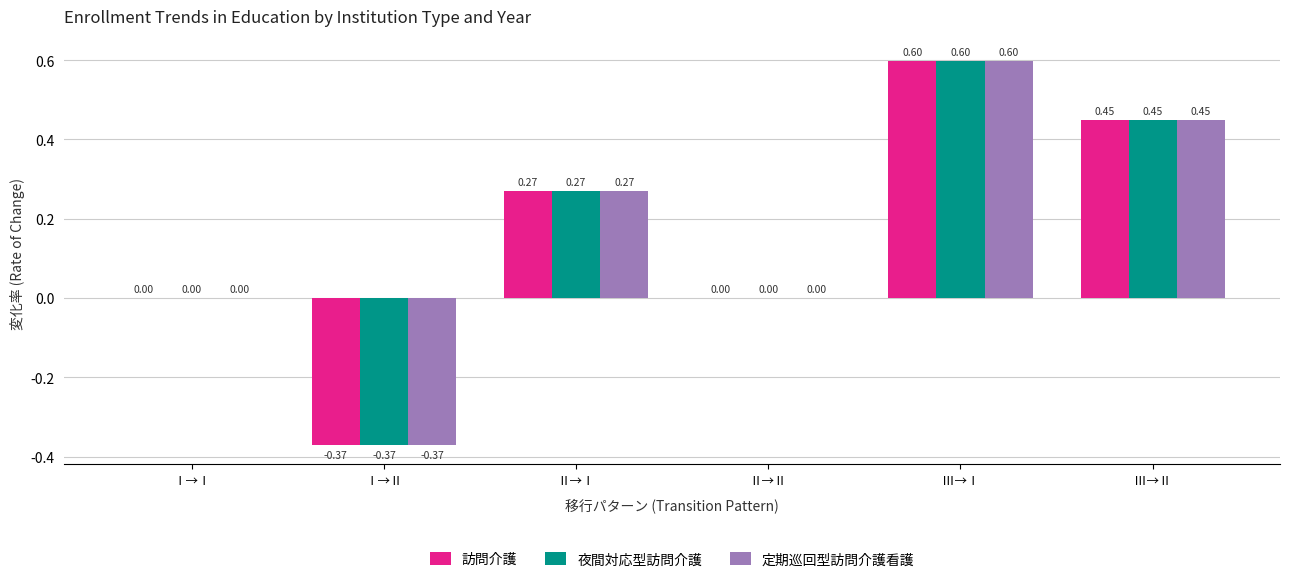

What is the total value across all series at Ⅰ→Ⅱ?

-1.1